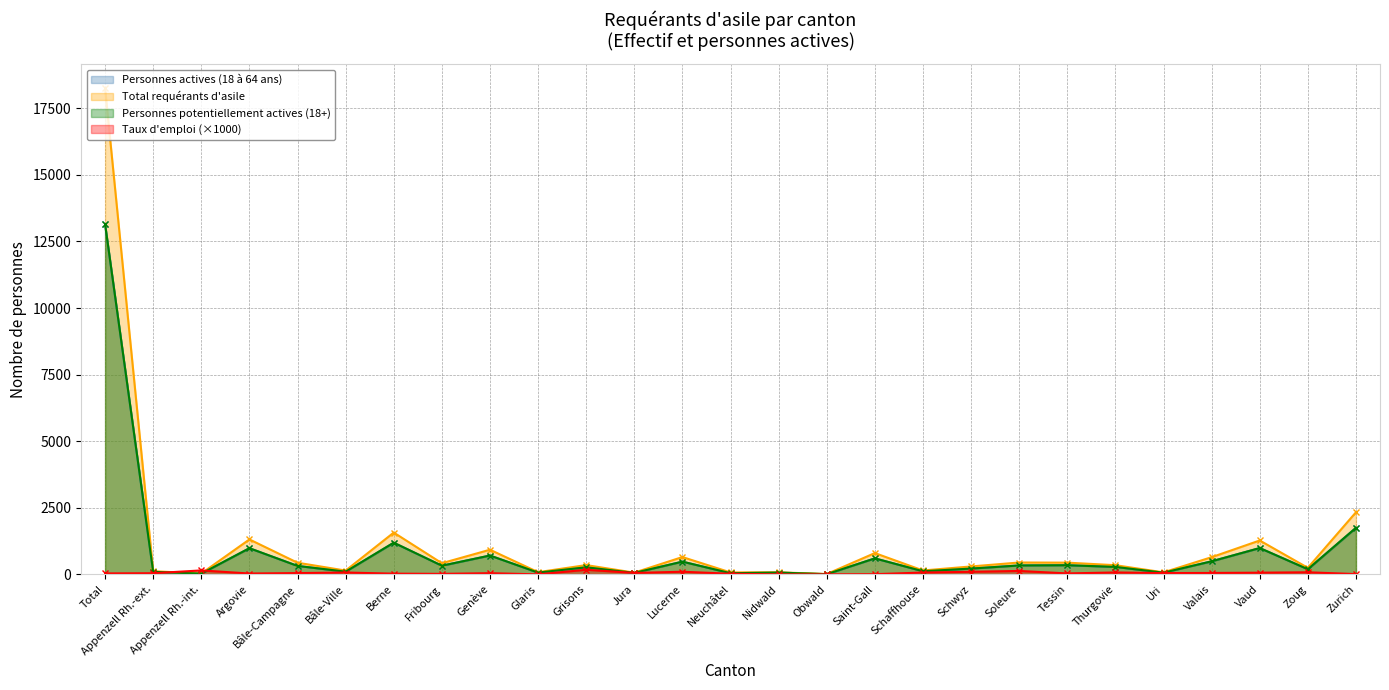

Which has a higher value, Berne or Zurich?

Zurich